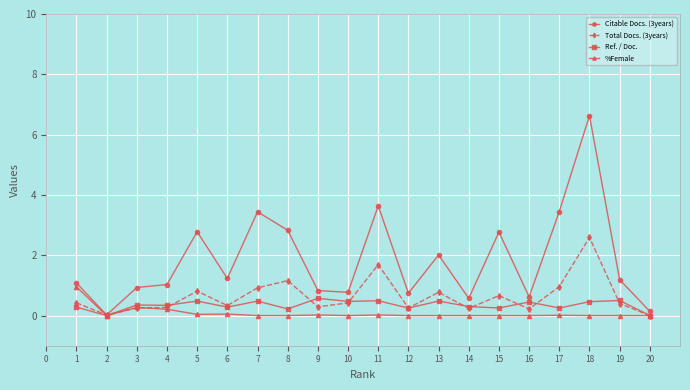

True or false: Citable Docs. (3years) has a value of 0.2 at 19.

False